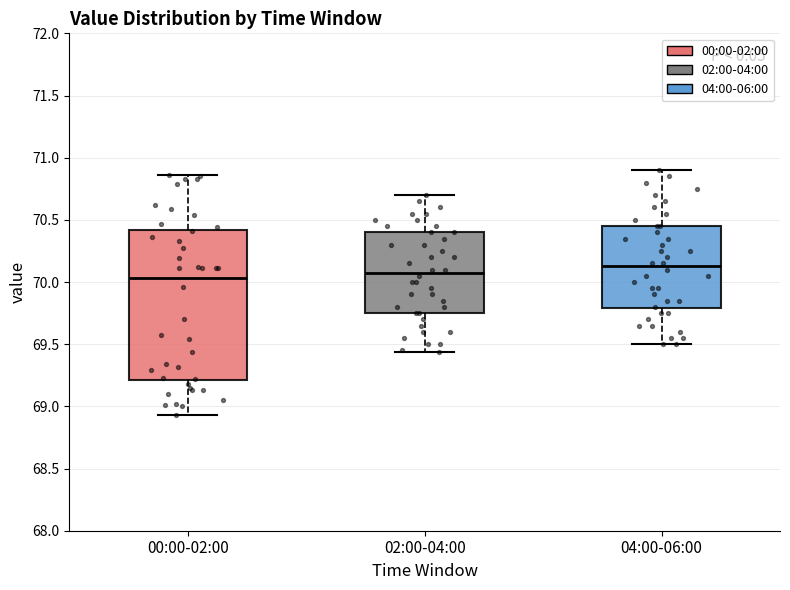

Reading left to right, read every box against the y-axis: the position of its median line, the range the box covers, and the ends of its whiskers. The values are not printed on the chart, so give them approximately, as read against the axis.

00:00-02:00: median 70.05, box 69.20 to 70.40, whiskers 68.95 to 70.85
02:00-04:00: median 70.10, box 69.75 to 70.40, whiskers 69.45 to 70.70
04:00-06:00: median 70.15, box 69.80 to 70.45, whiskers 69.50 to 70.90